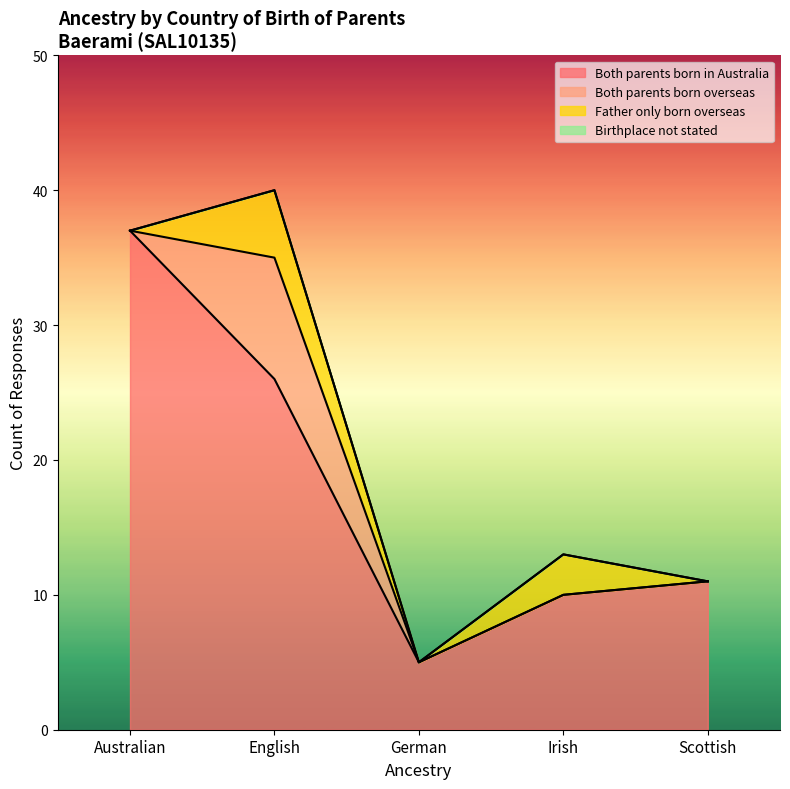

What is the difference between the second highest and second lowest values in the Both parents born in Australia series?

16